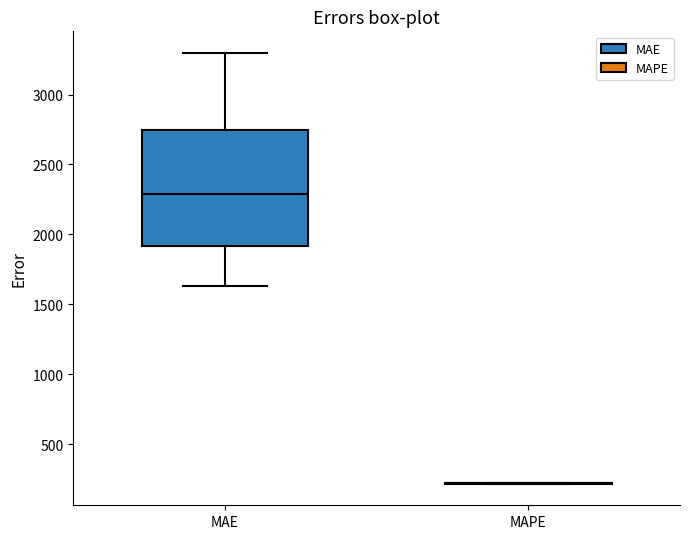

Reading left to right, read every box against the y-axis: the position of its median line, the range the box covers, and the ends of its whiskers. The values are not printed on the chart, so give them approximately, as read against the axis.

MAE: median 2300, box 1900 to 2750, whiskers 1650 to 3300
MAPE: box collapsed to a line at 200, whiskers 200 to 200